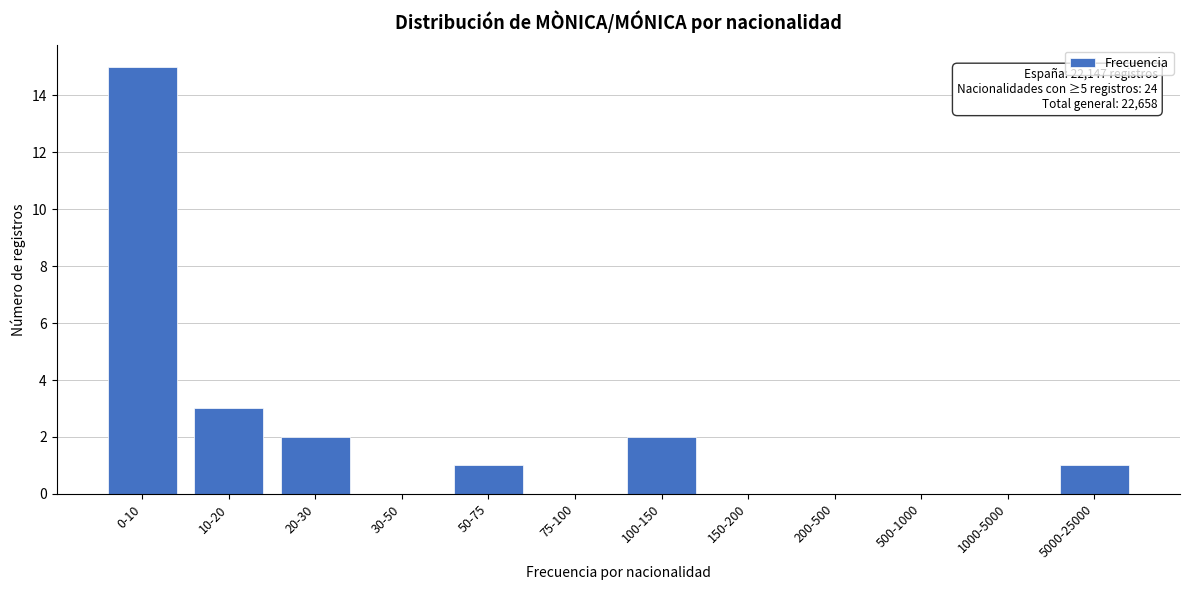

Reading left to right, list all the values displayed in this chart.

0-10=15	10-20=3	20-30=2	30-50=0	50-75=1	75-100=0	100-150=2	150-200=0	200-500=0	500-1000=0	1000-5000=0	5000-25000=1